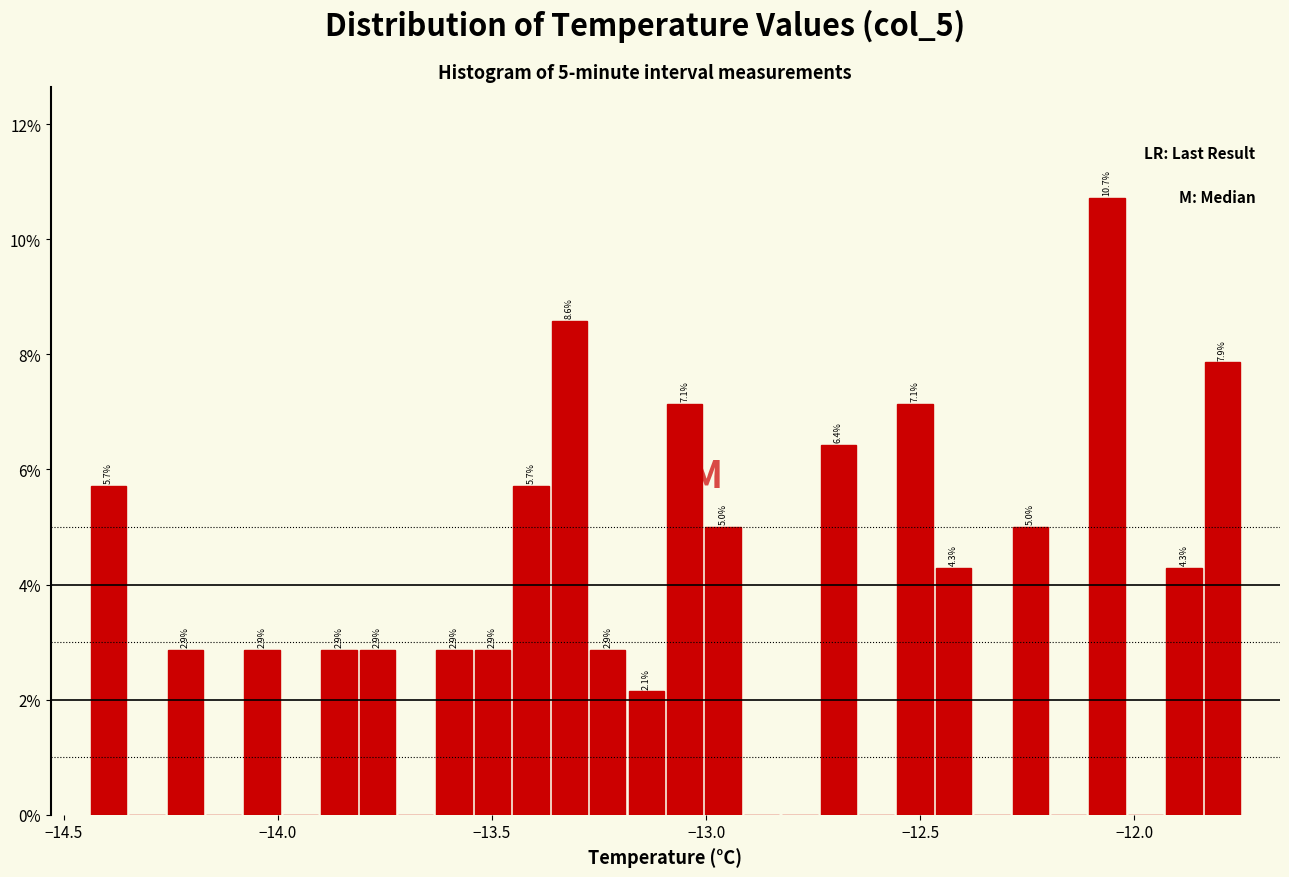

Around what value on the x-axis is the tallest bar? Give the approximate position of its centre, as read against the axis.

-12.05